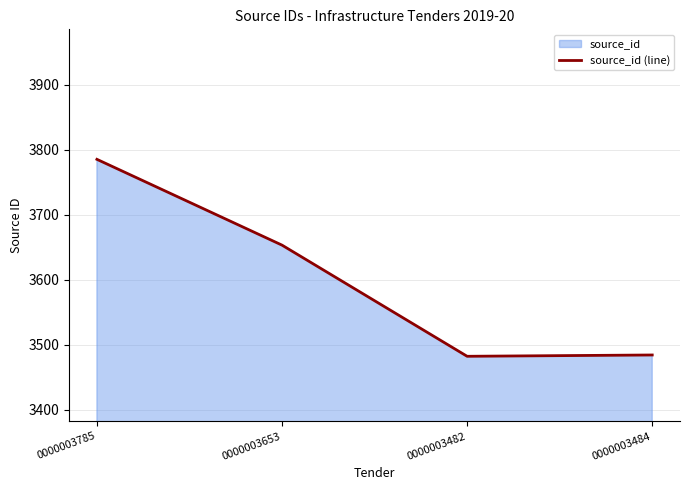

Where does the data first go above 3653?

0000003785